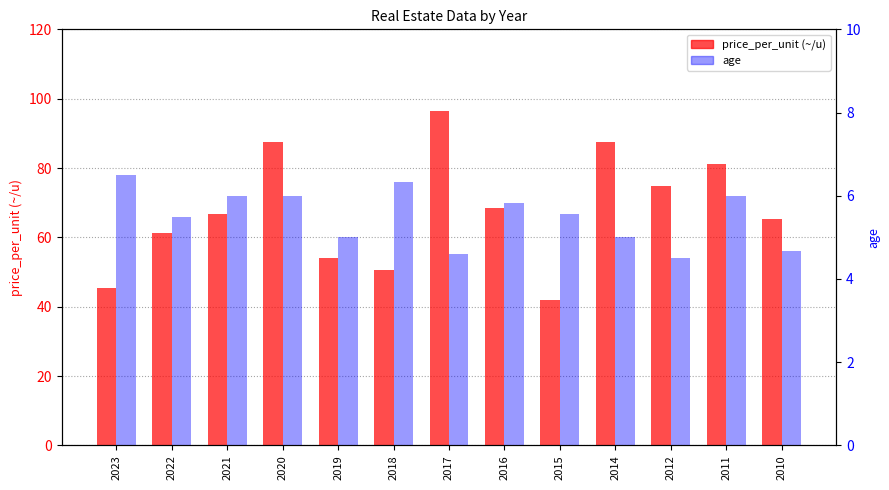

Rank the series by their maximum value, from highest to lowest.

price_per_unit, age